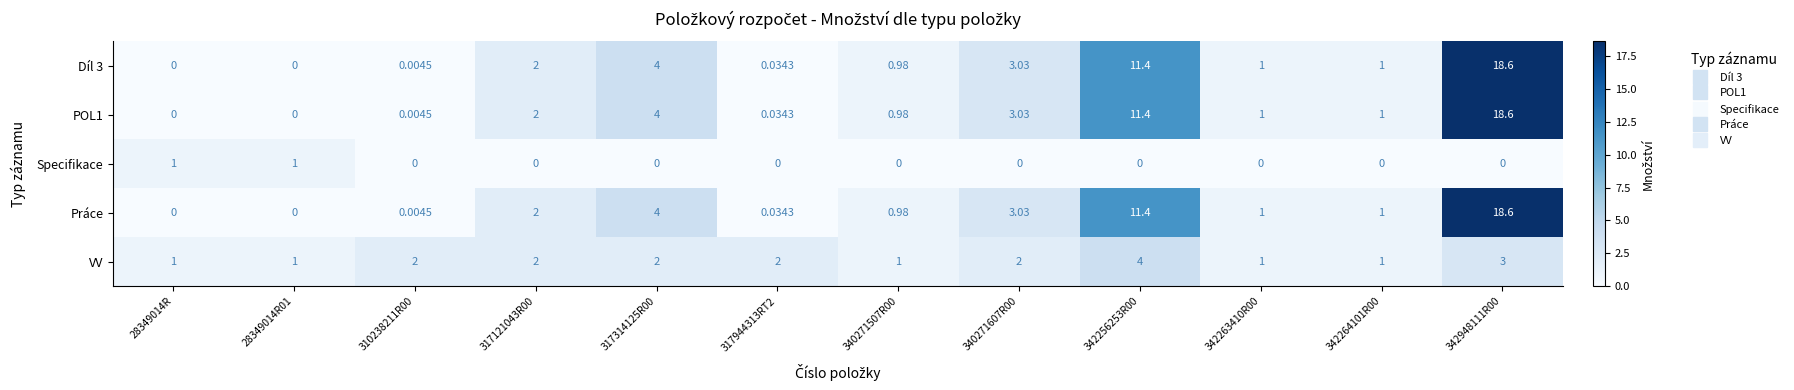

How many data points in Specifikace are above 0?

2